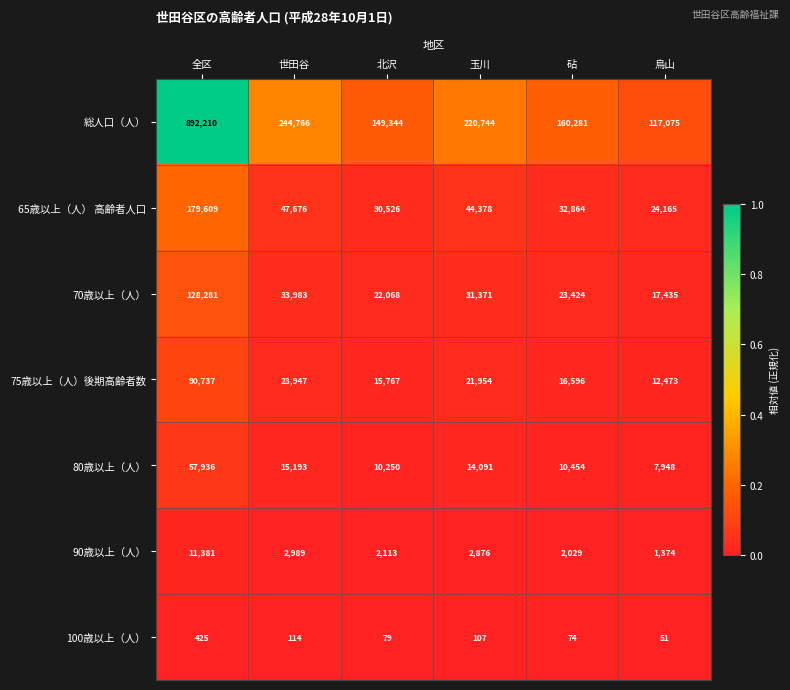

The value of 総人口（人） at 北沢 is 149344. True or false?

True